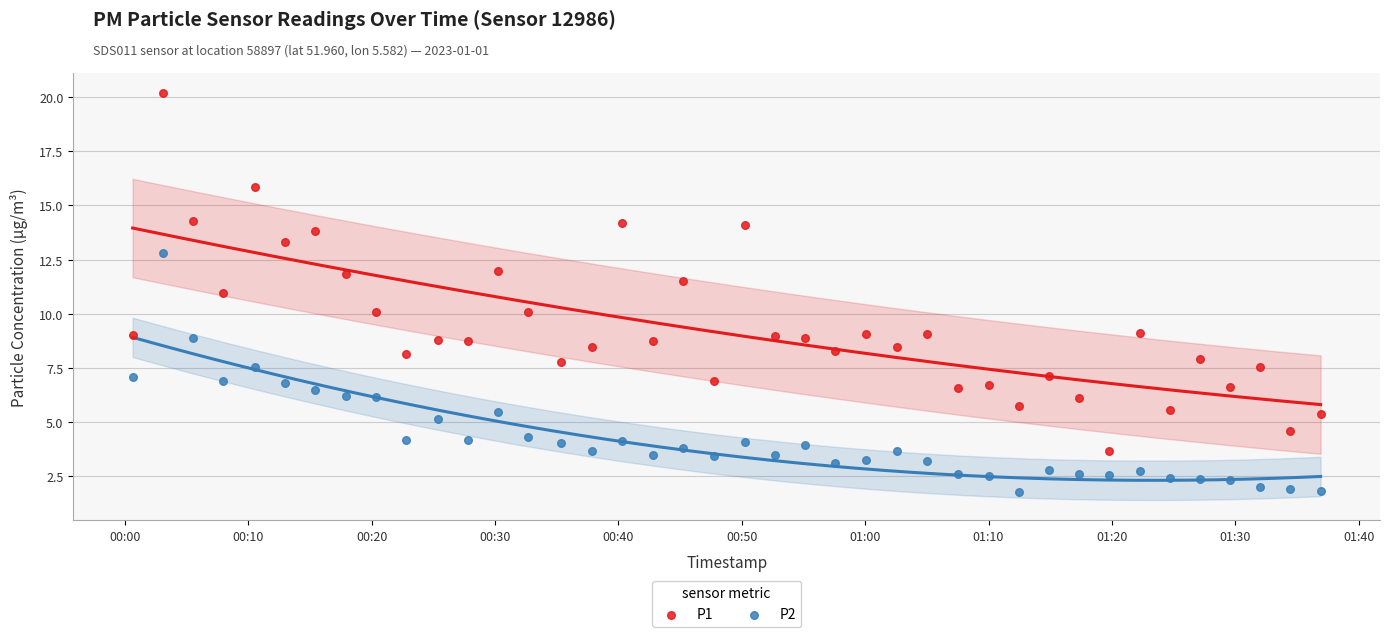

Which series reaches the maximum Y coordinate?

P1